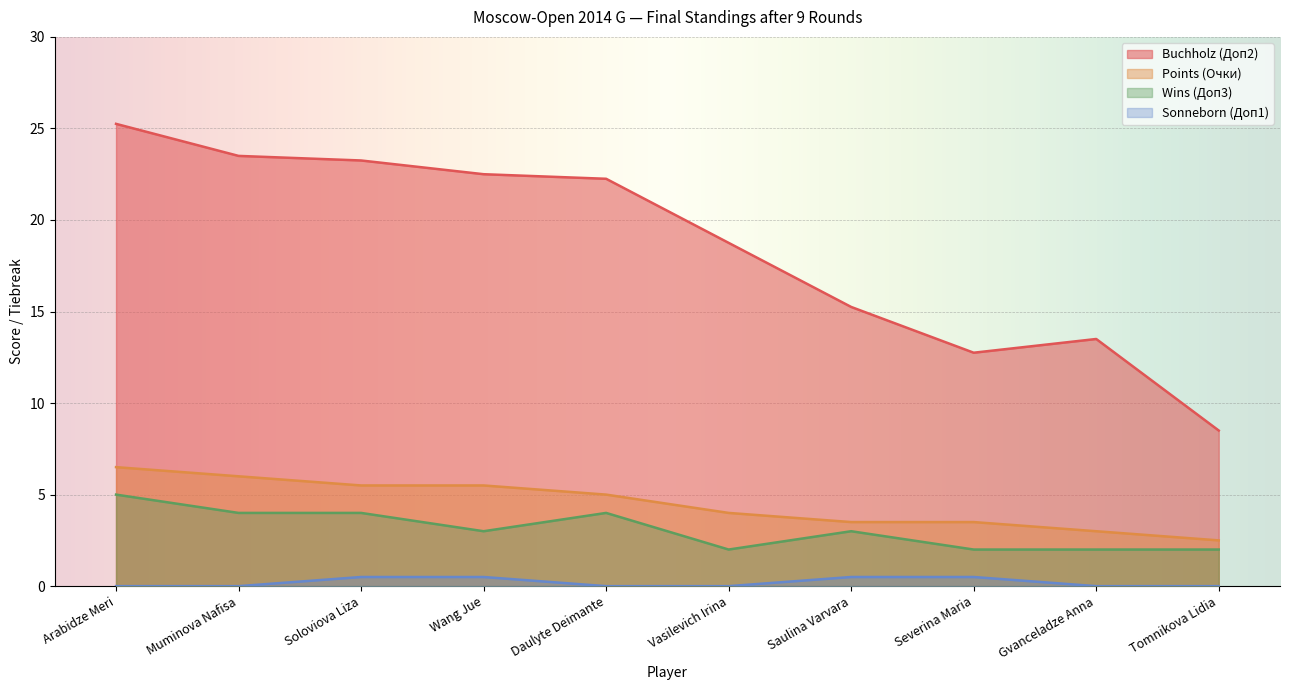

What is the sum of all Wins values?

31.0